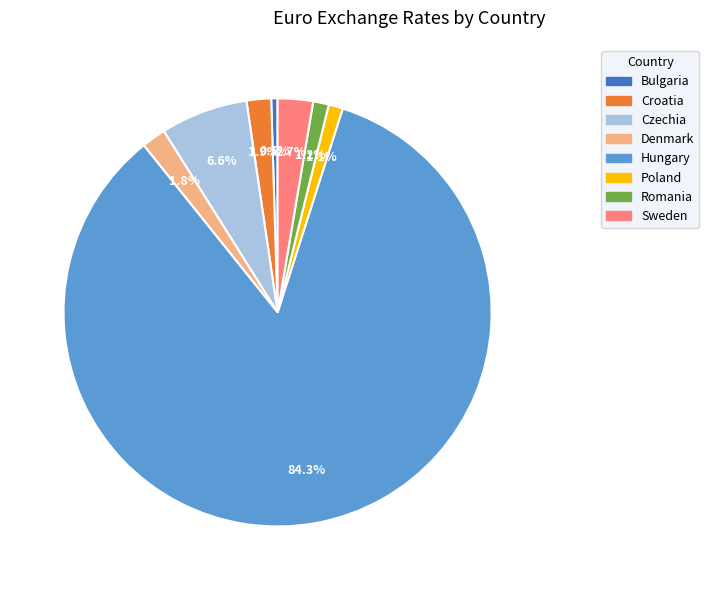

True or false: Romania accounts for 6% of the total.

False